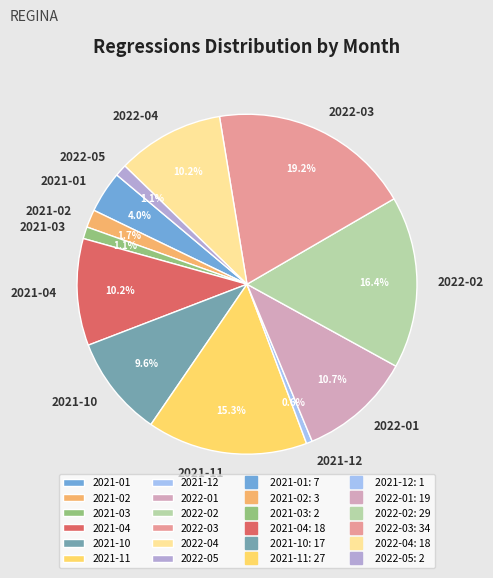

Which slice is the largest?

2022-03